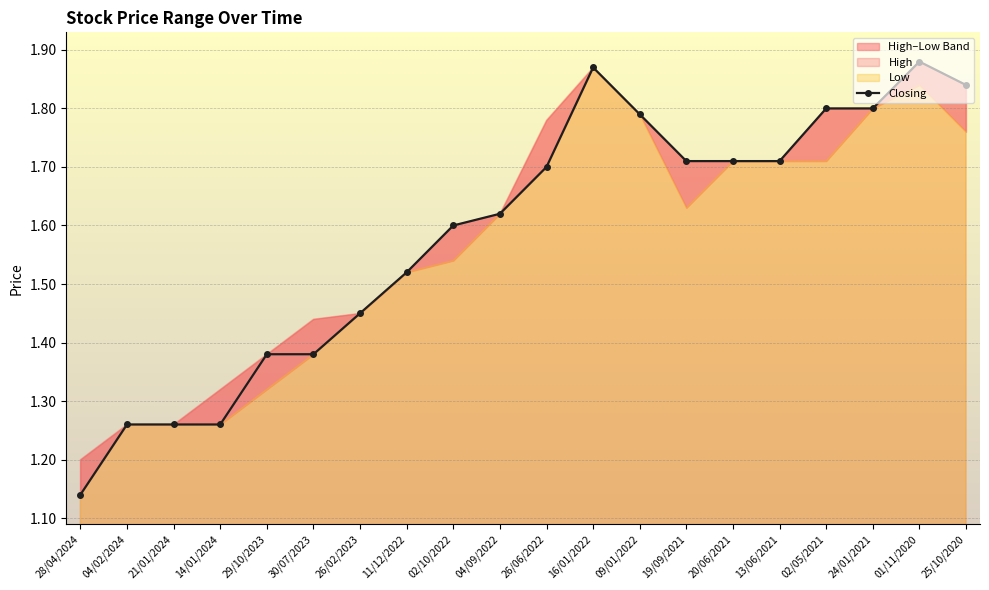

What is the label of the 13th point from the right?

11/12/2022